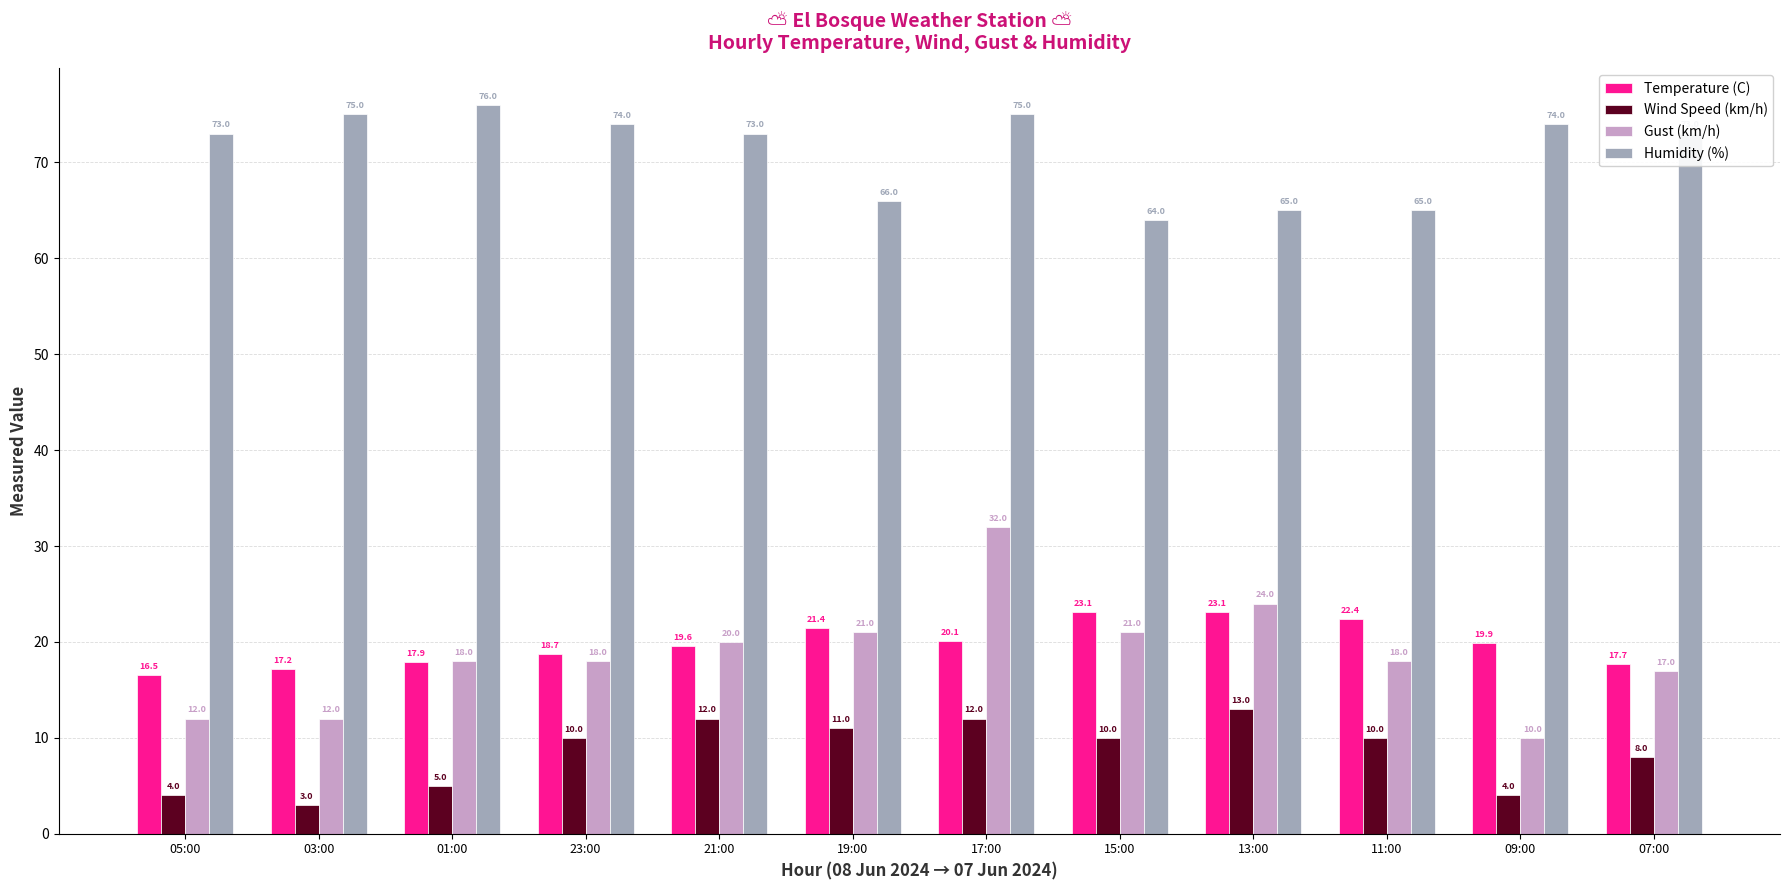

What is the average value of the Humidity (%) series?

71.1